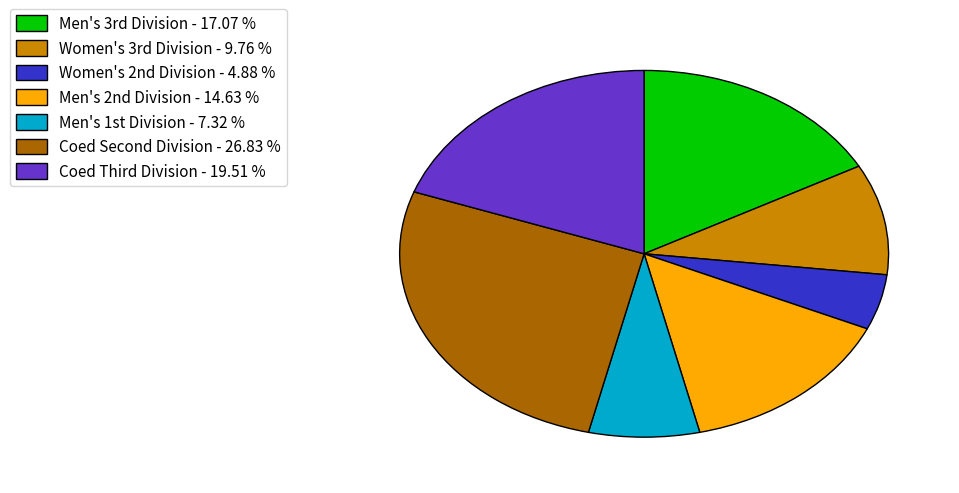

What is the largest slice in the pie chart?

Coed Second Division